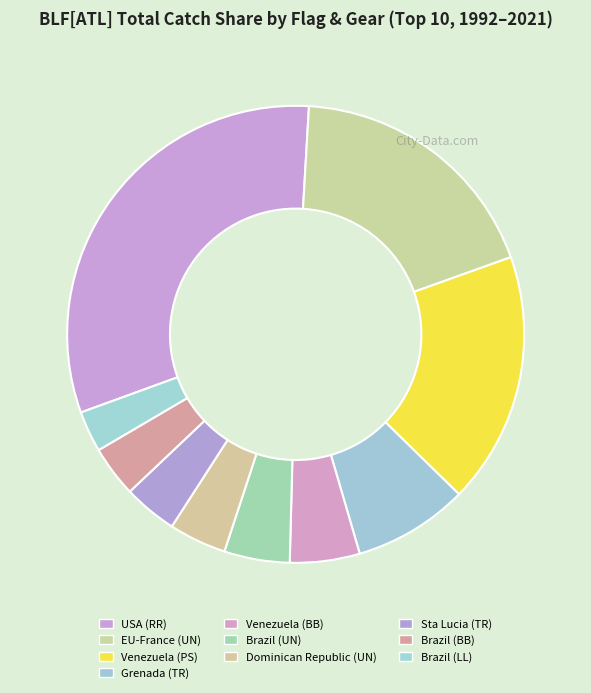

What is the smallest slice in the pie chart?

Brazil (LL)